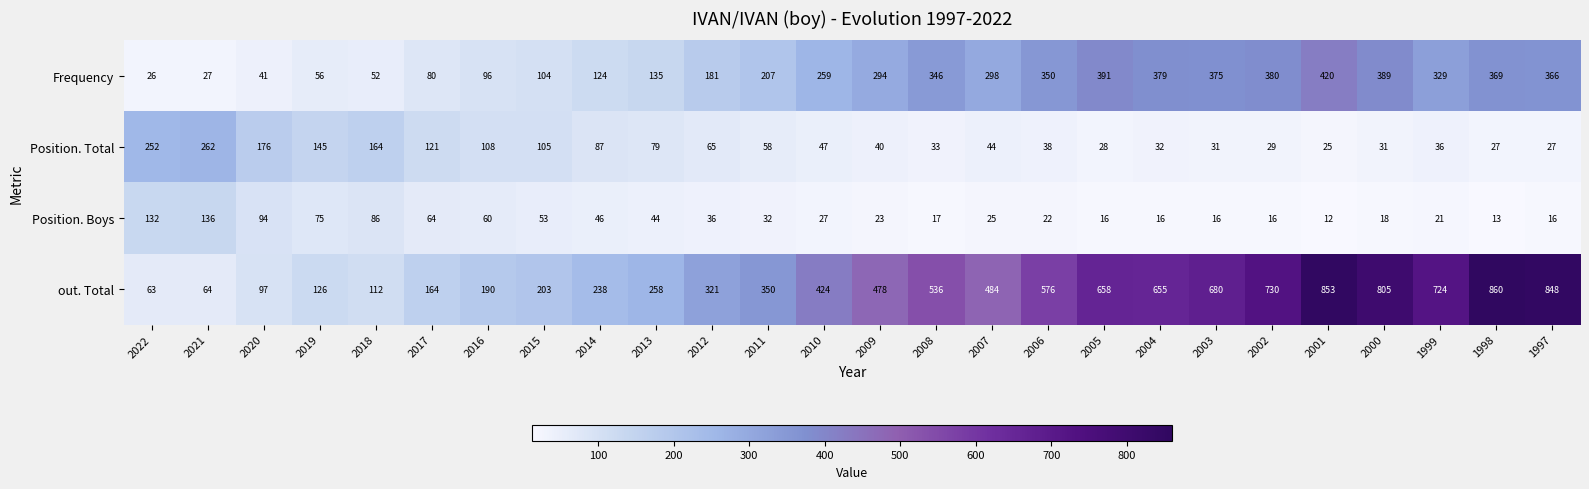

Where does the Position. Total series first go above 47?

2022